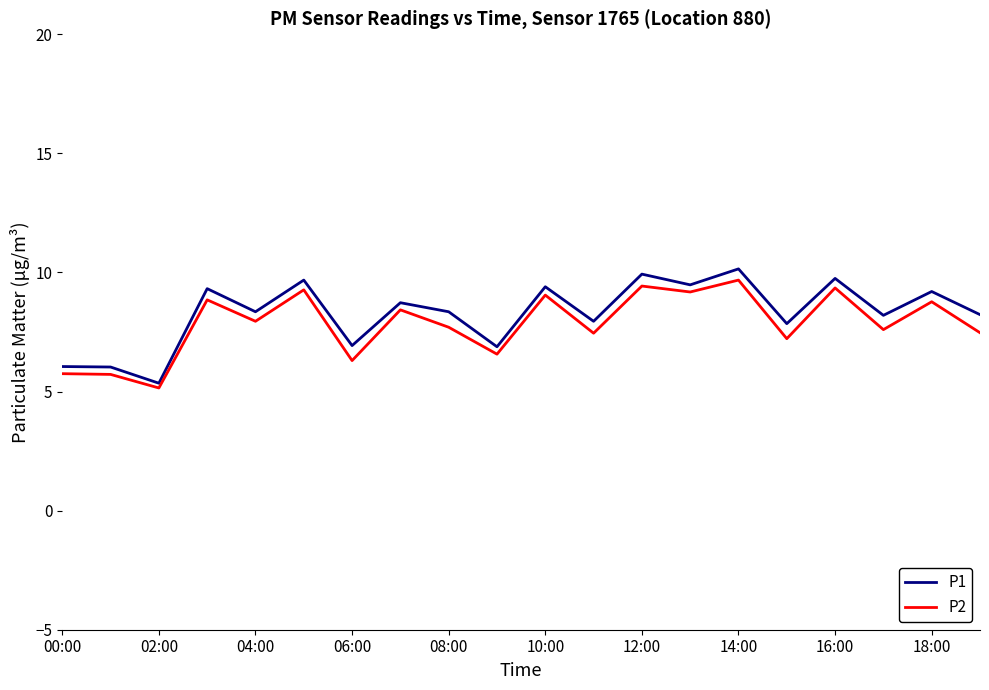

What is the greatest value displayed?

10.2